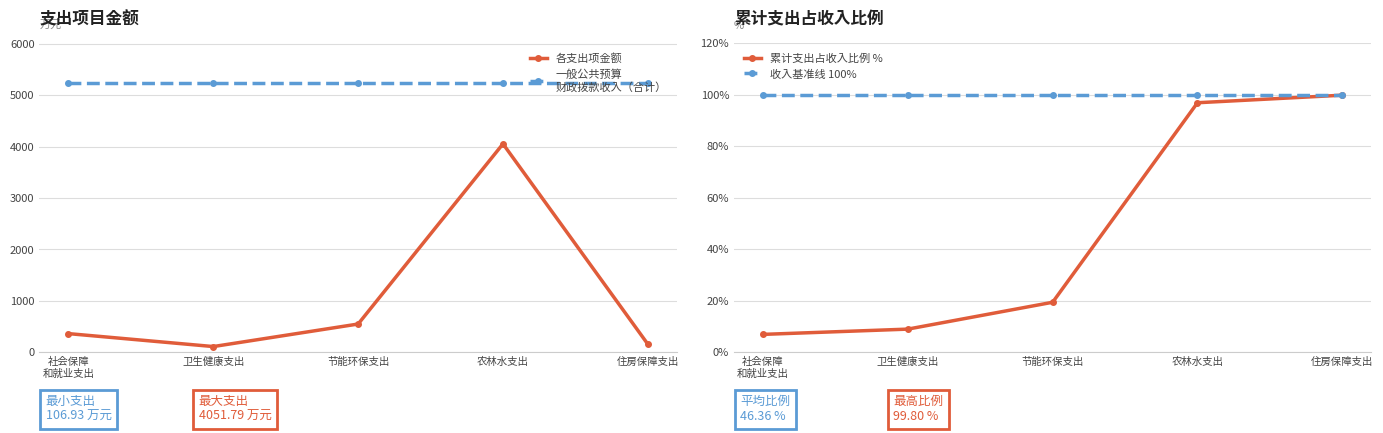

What is the minimum value shown in the chart?

6.9